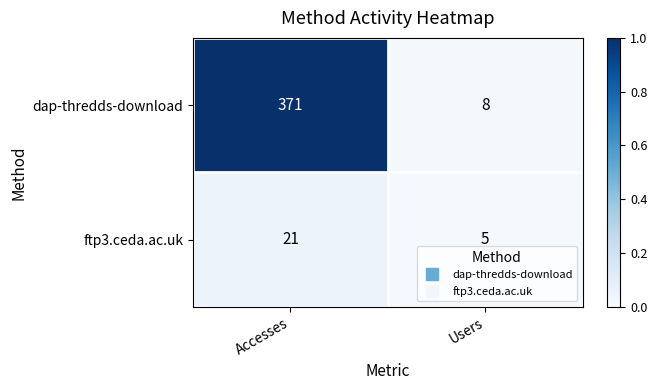

Which series has the widest spread of values?

dap-thredds-download